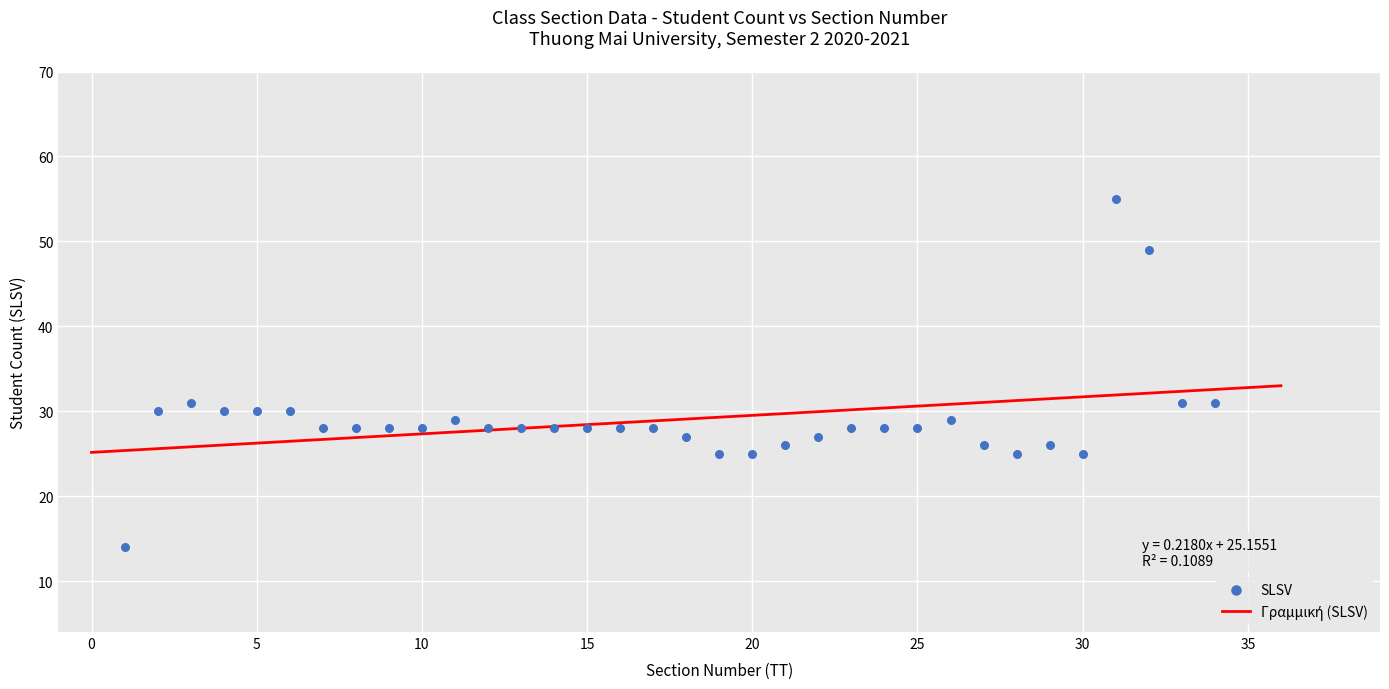

What is the range of X values (max minus min)?

33